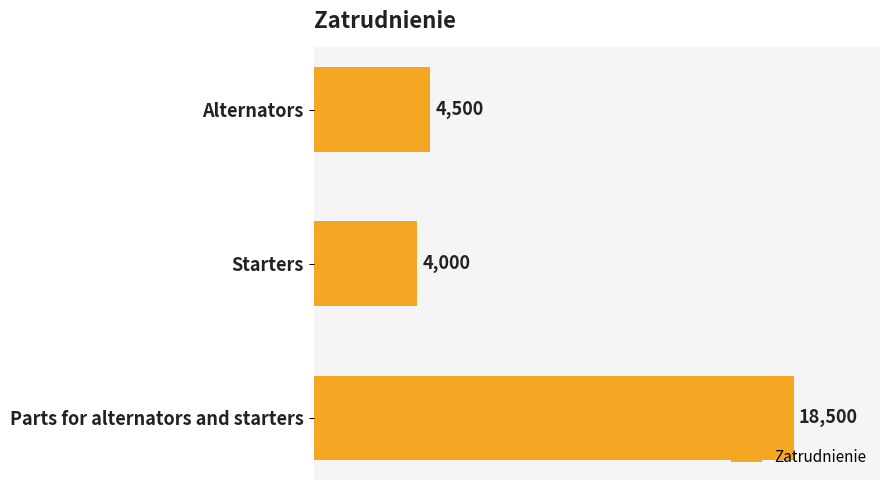

Rank the categories by value from lowest to highest.

Starters, Alternators, Parts for alternators and starters